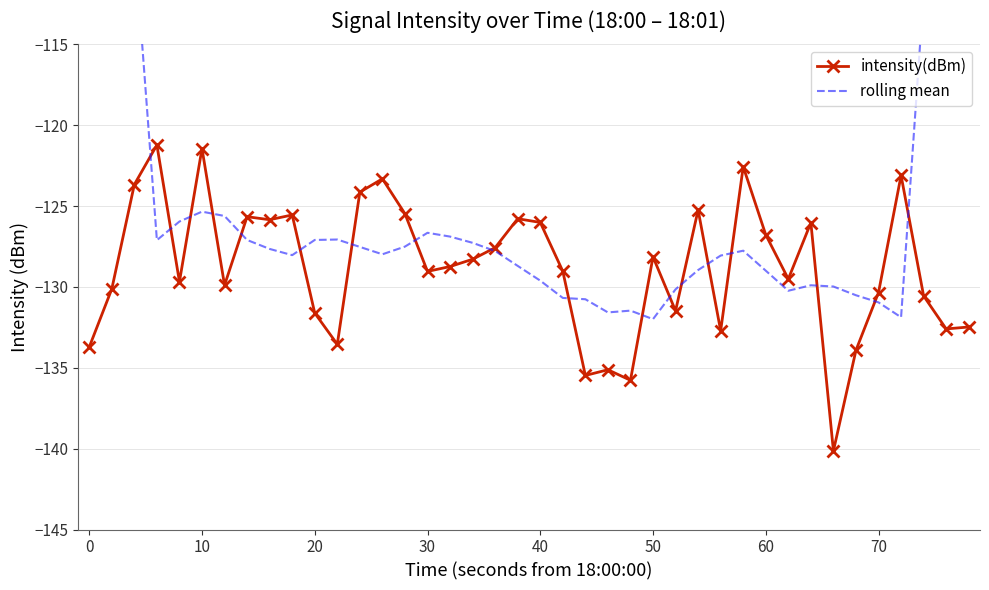

How many lines are shown in the chart?

2